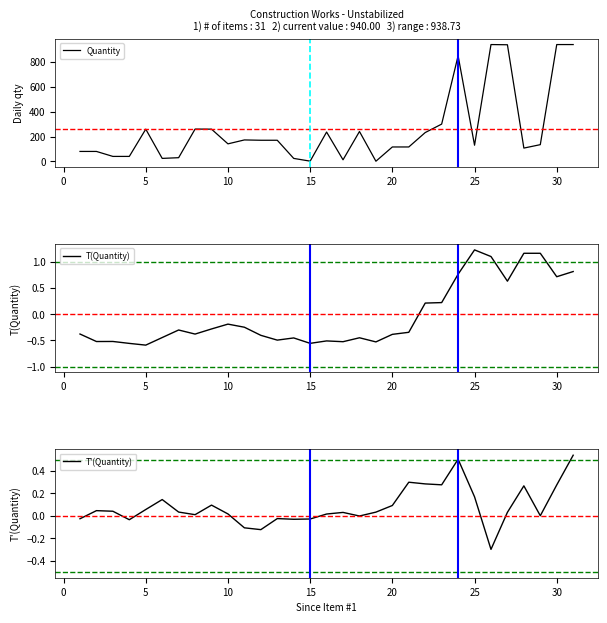

How many values in T'(Quantity) are below zero?

9